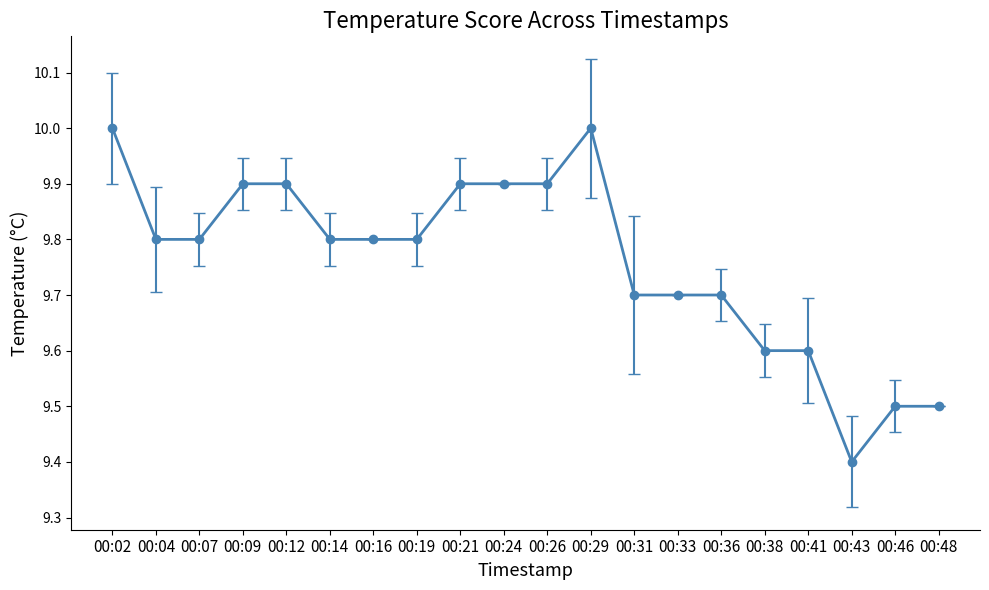

Approximately how many times larger is the value at 00:46 compared to 00:33?

1.0